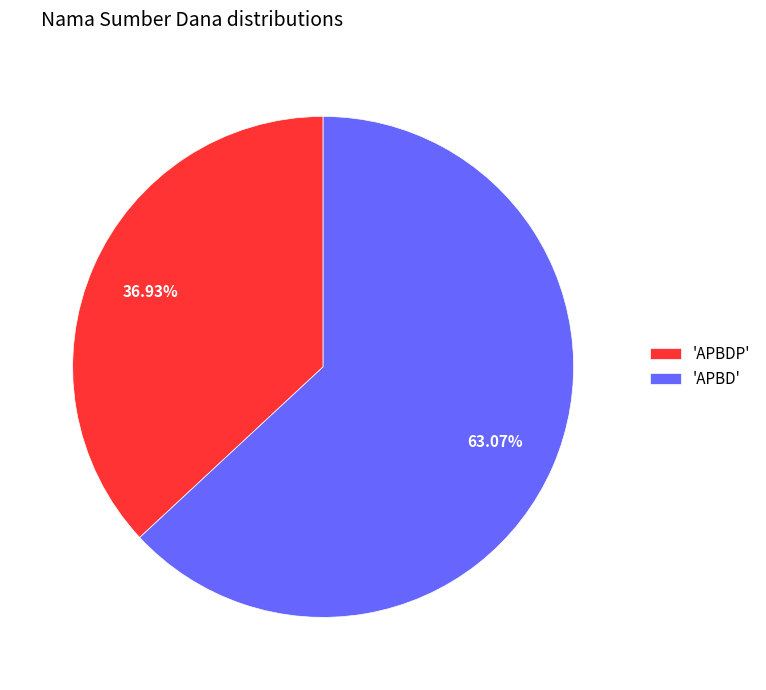

Count the number of slices in the pie.

2